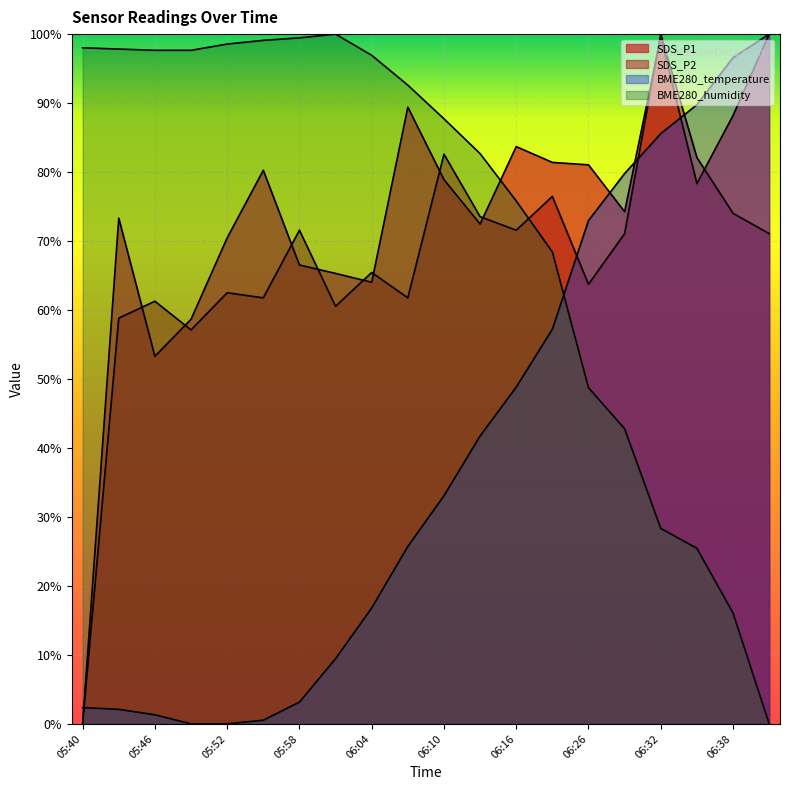

What is the average value of the SDS_P2 series?

66.3